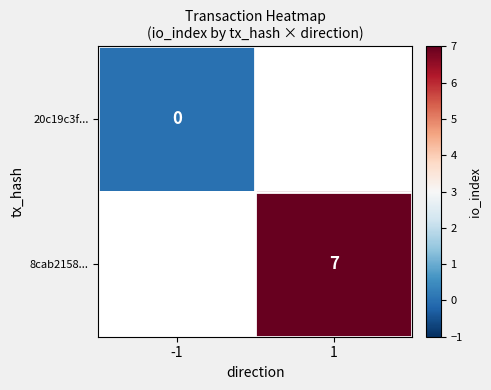

Is it true that 8cab2158... equals 3 at 1?

False